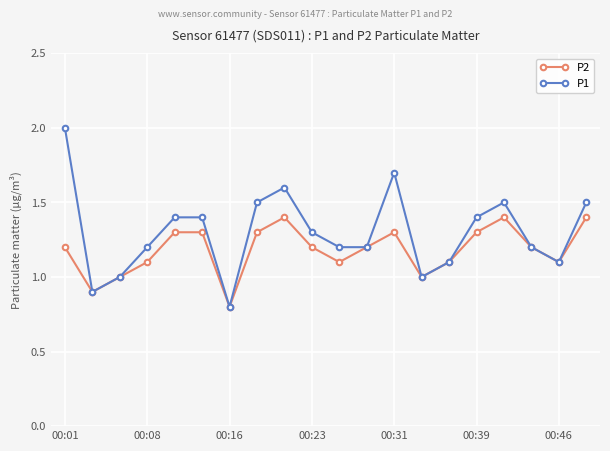

What is the greatest value displayed?

2.0